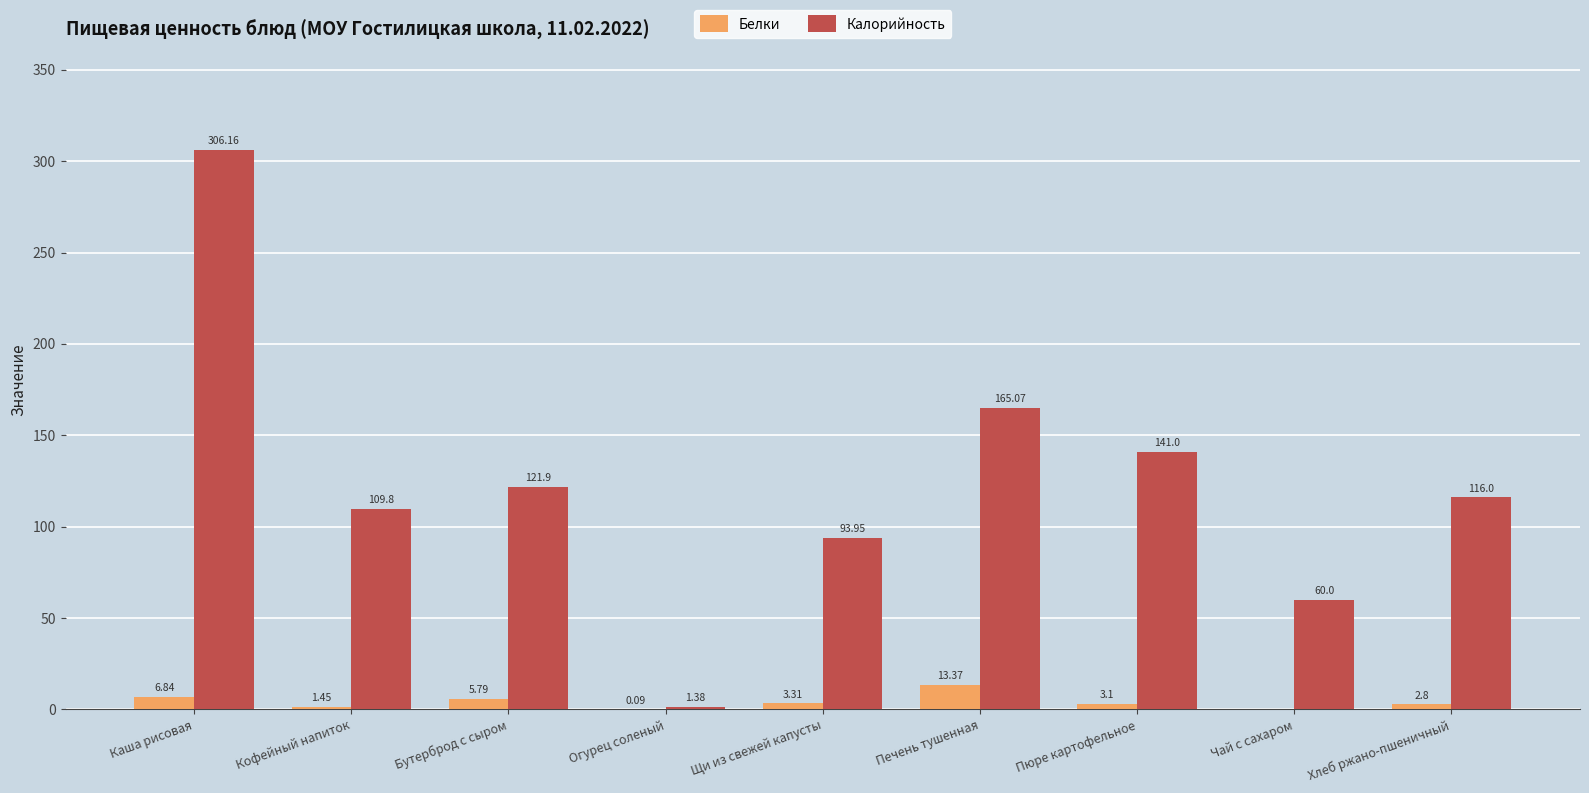

Between Каша рисовая and Пюре картофельное, which series saw the biggest shift?

Калорийность